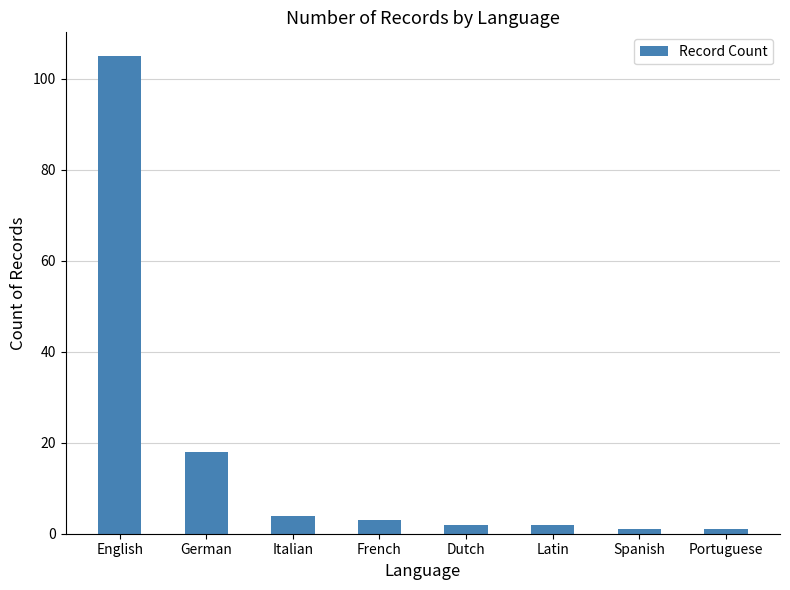

What is the sum of all values?

136